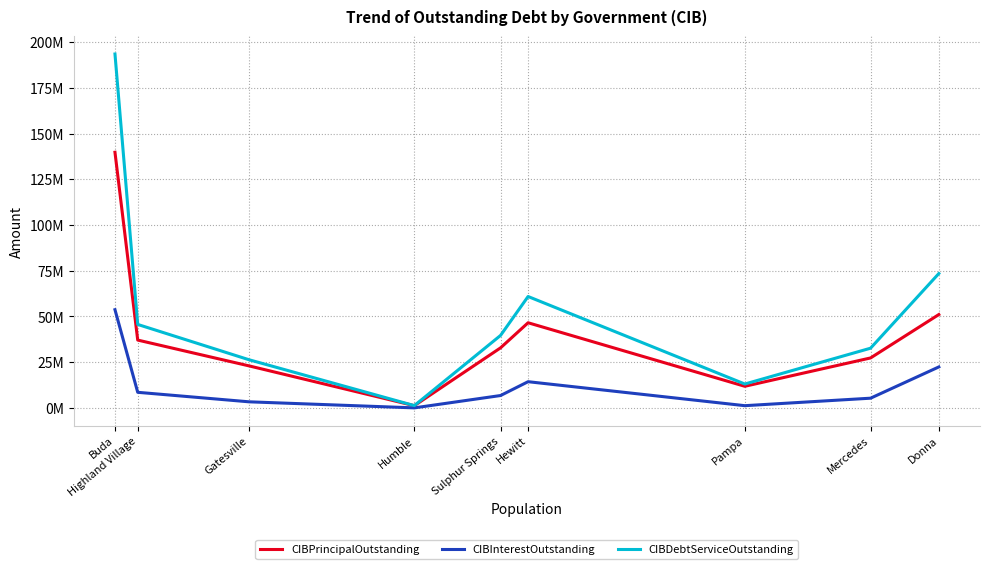

Does the chart have visible grid lines?

Yes